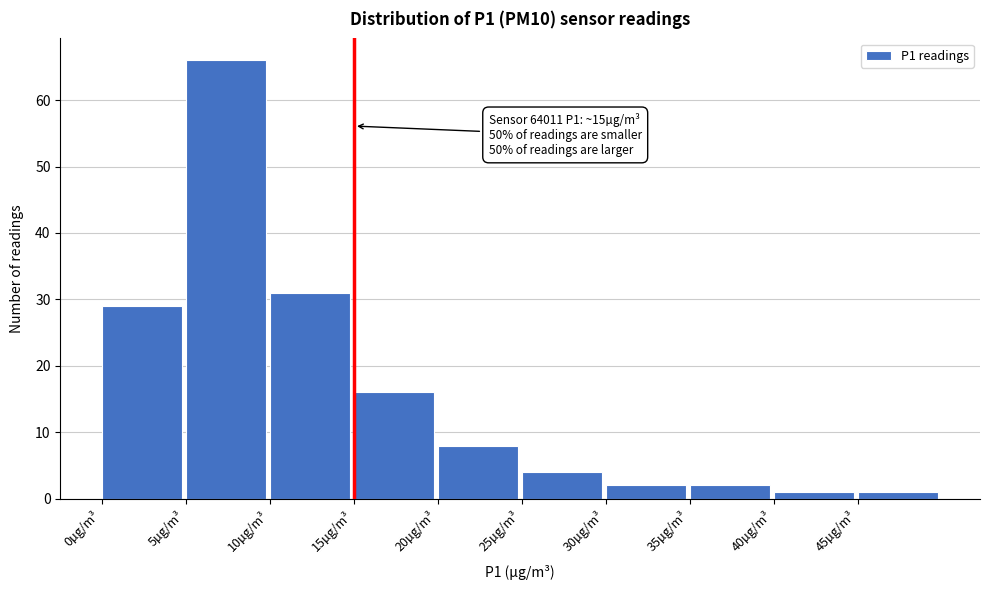

Over which range of the x-axis is the bar tallest?

5 to 10